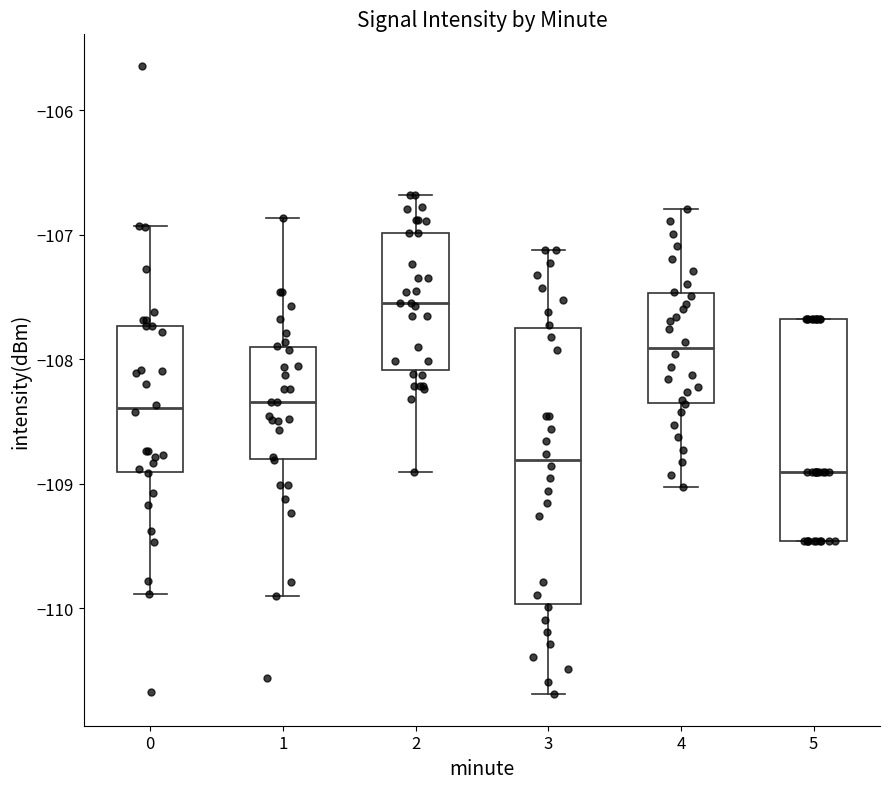

Which box's median line is the highest?

2